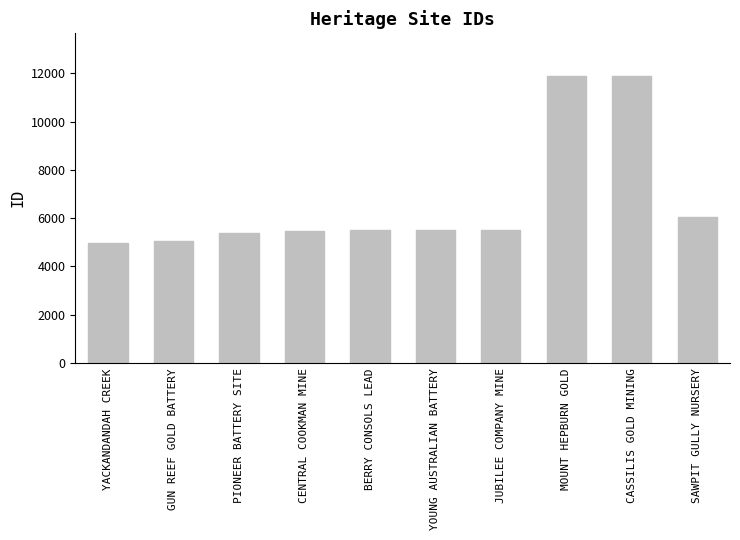

What is the label of the 5th bar from the left?

BERRY CONSOLS LEAD